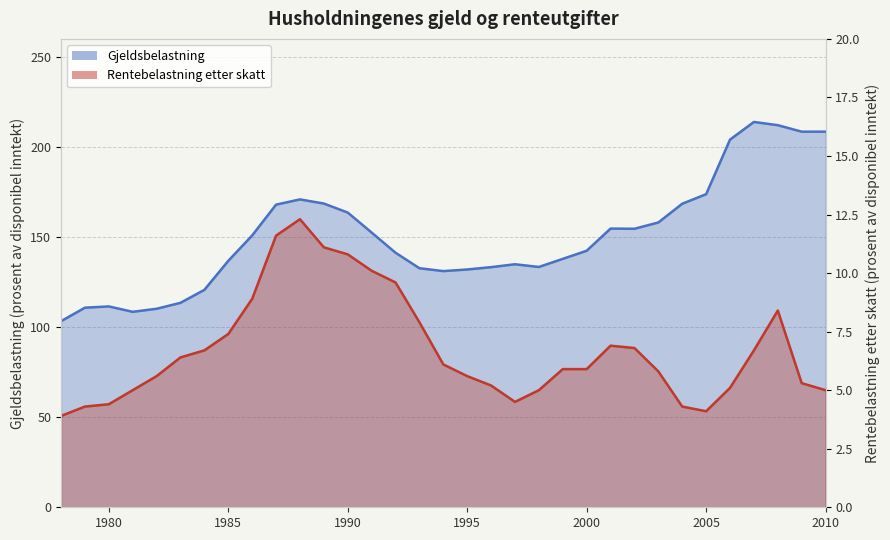

Where is the first local minimum for Gjeldsbelastning?

1981